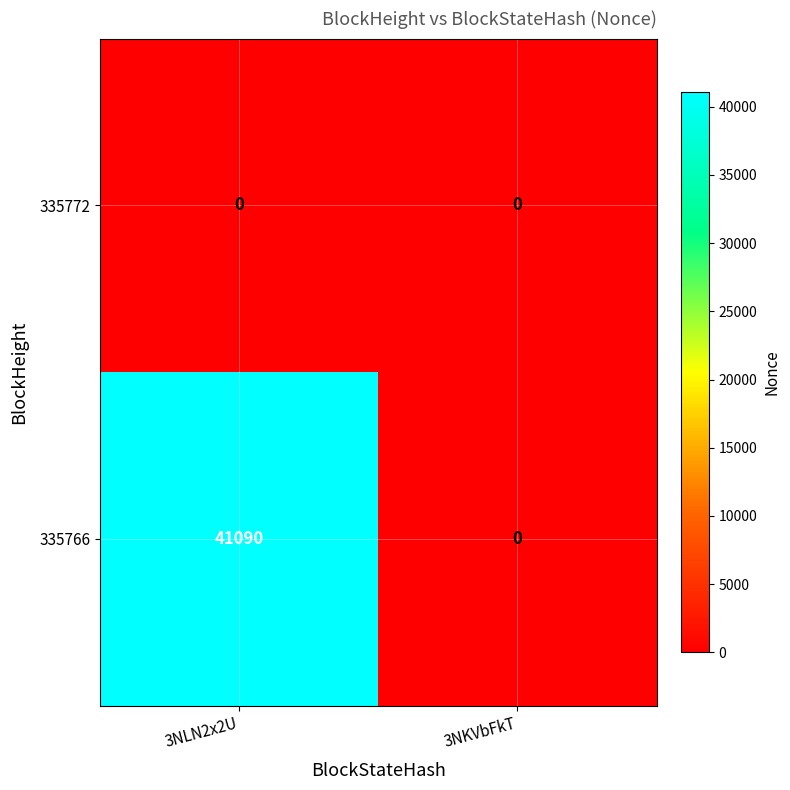

What is the greatest value displayed?

41090